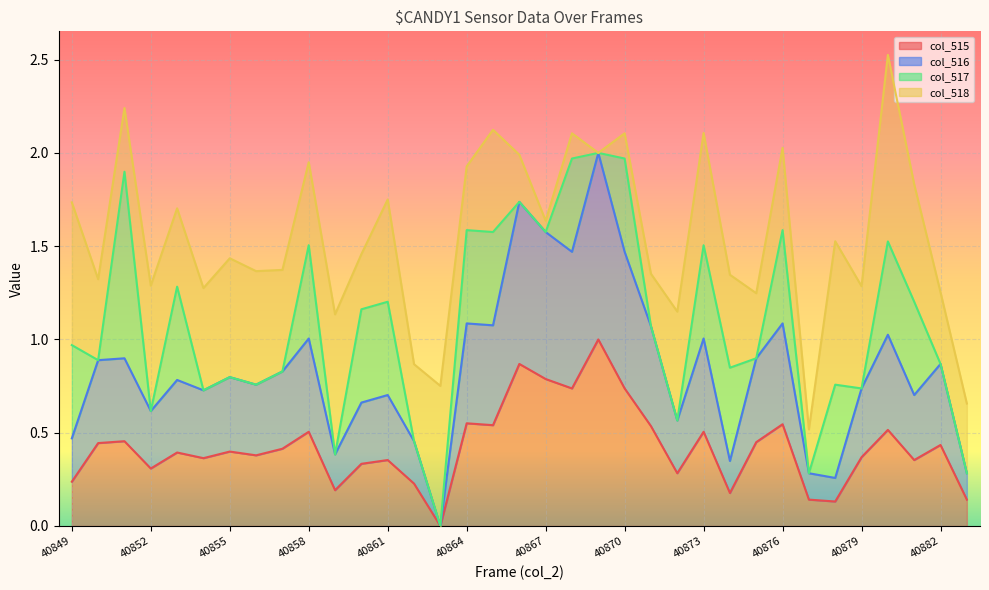

What is the value of the col_516 point at the 14th from the left?

0.5